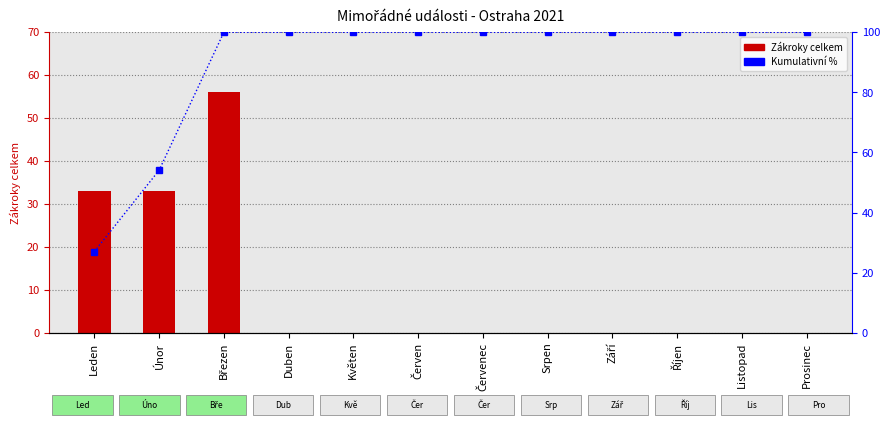

Is the value of Zákroky celkem at Srpen greater than the value of Kumulativní % at Leden?

No